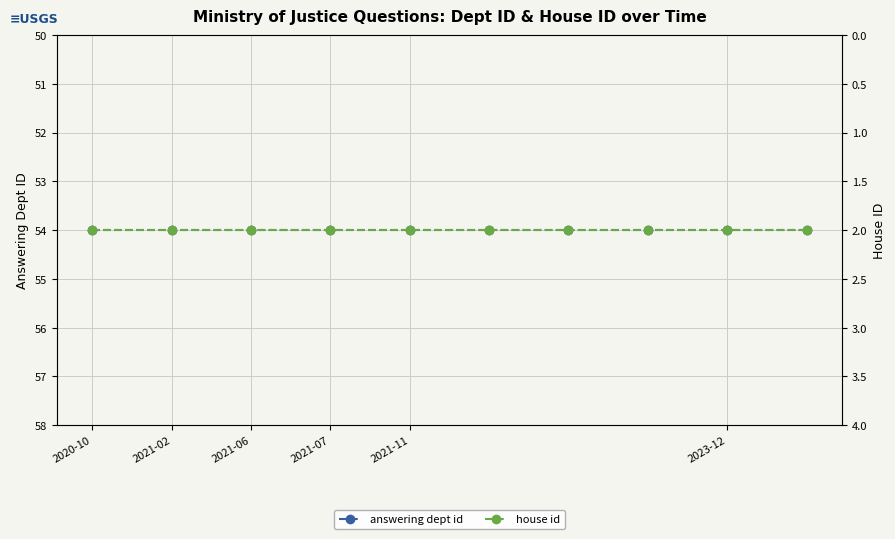

Between 2021-07 and 2023-12, which series saw the biggest shift?

answering dept id